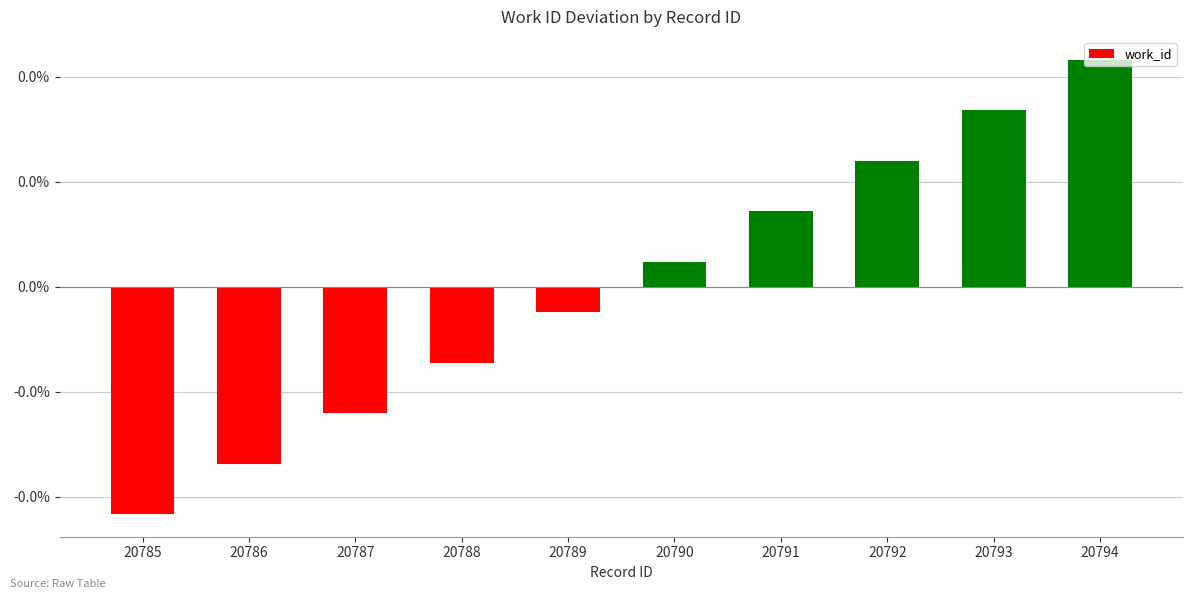

Does the chart contain any negative values?

Yes